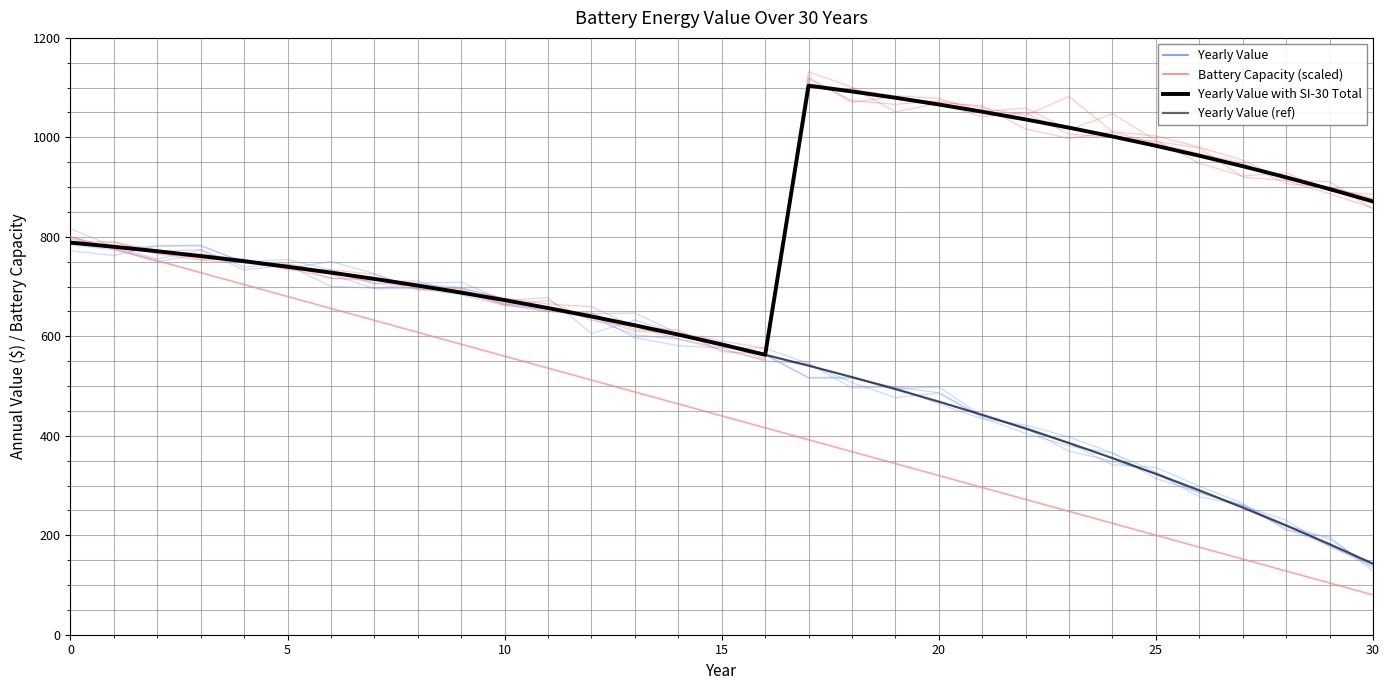

What is the sum of all Yearly Value values?

16798.5